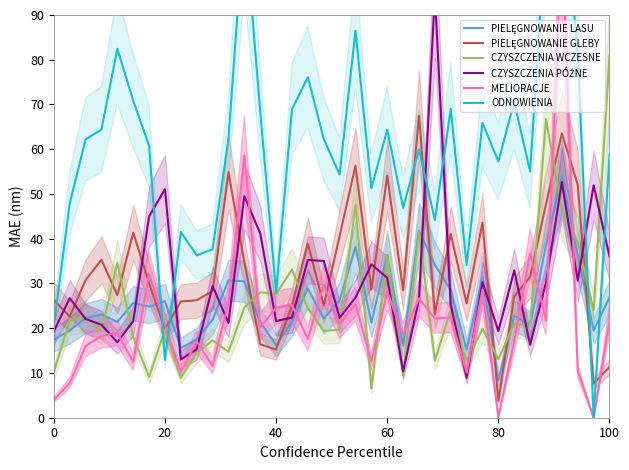

Which category has the highest value in the CZYSZCZENIA WCZESNE series?

100